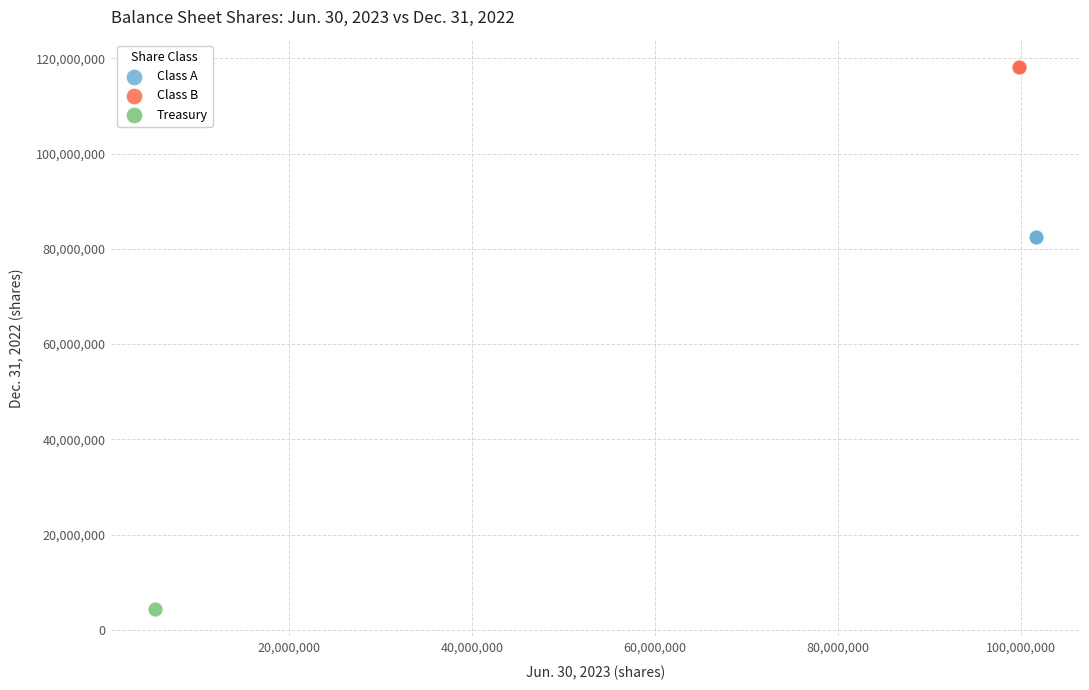

What are all the series names shown in the legend?

Class A, Class B, Treasury